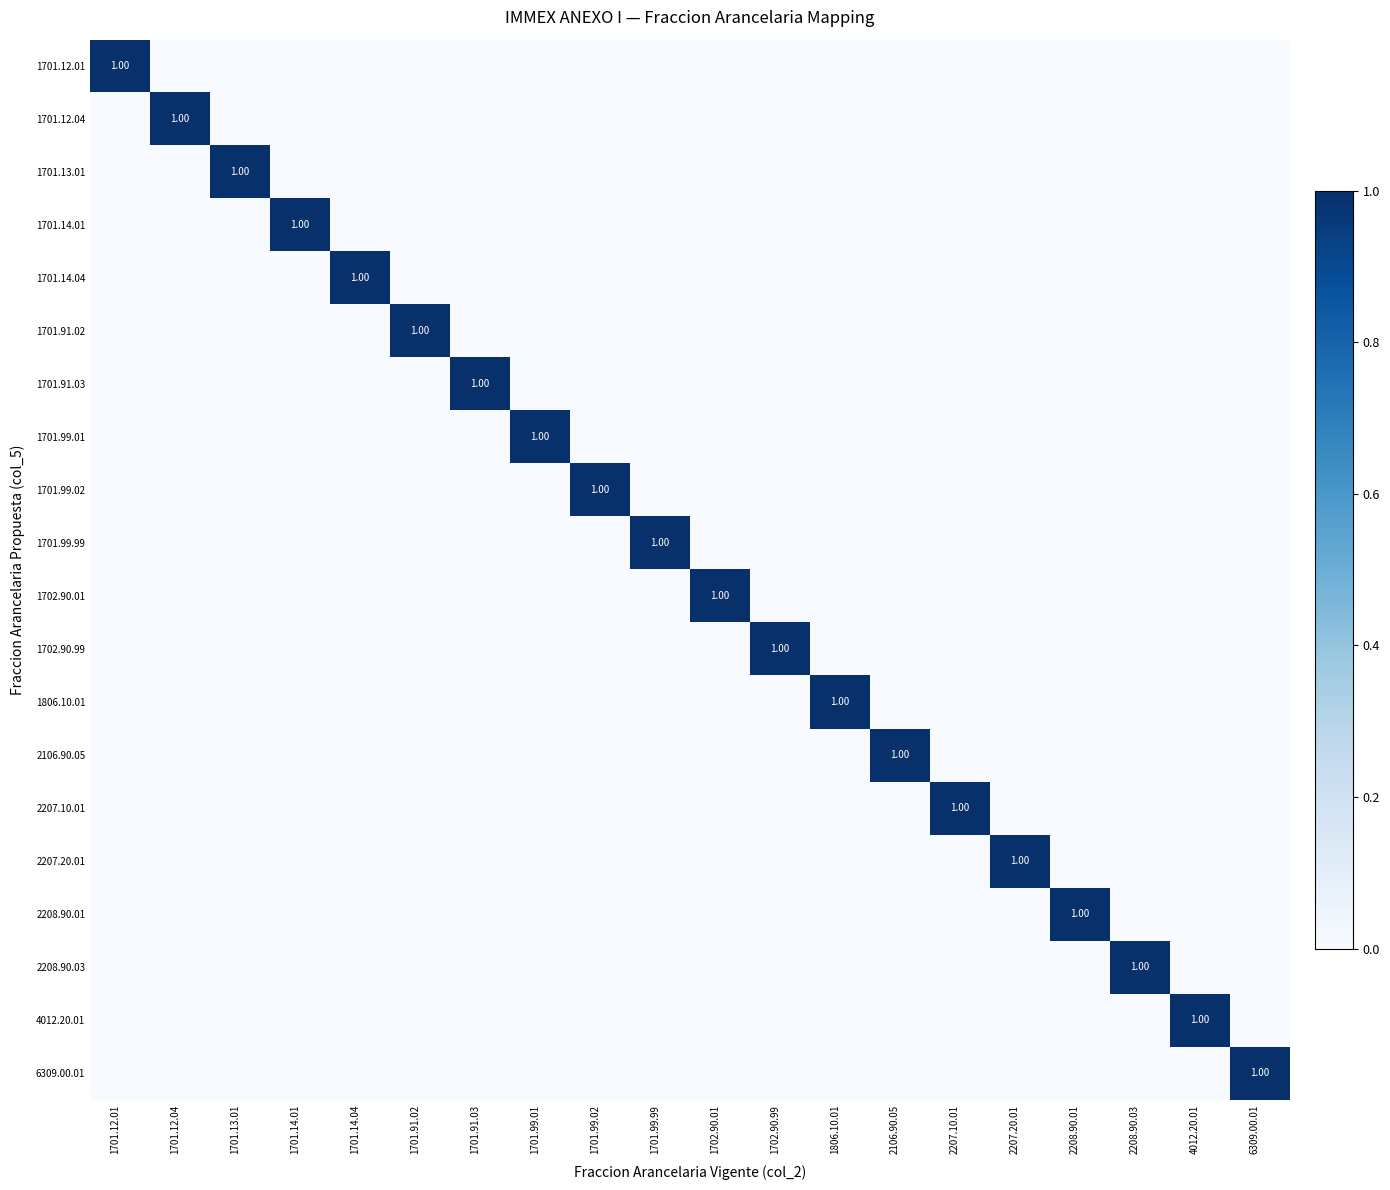

Which series changed the most between 2207.20.01 and 2208.90.03?

2207.20.01